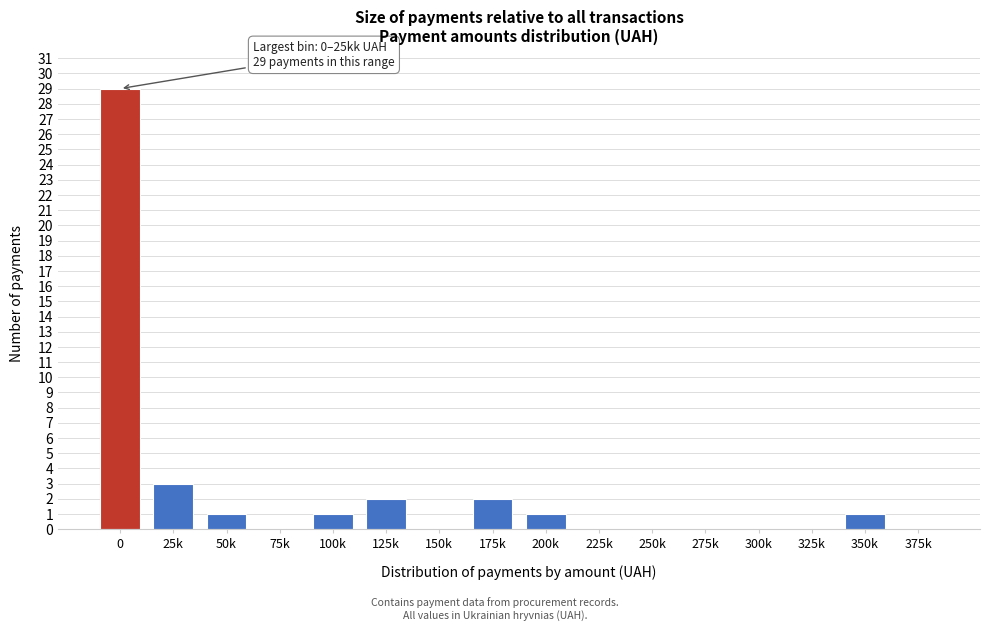

Reading left to right, extract all data points from this chart.

0=29	25k=3	50k=1	75k=0	100k=1	125k=2	150k=0	175k=2	200k=1	225k=0	250k=0	275k=0	300k=0	325k=0	350k=1	375k=0